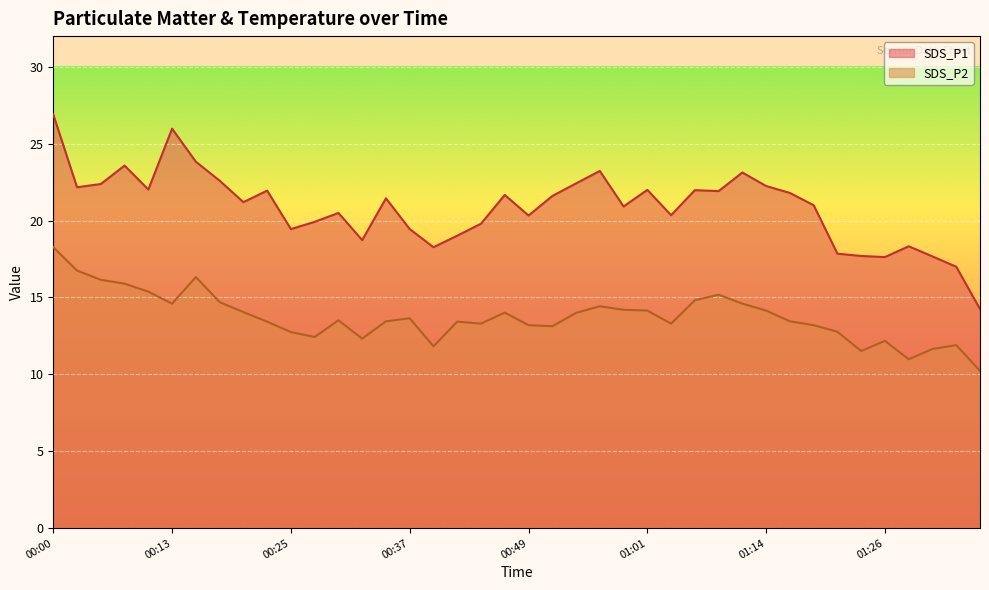

At how many categories does at least one series exceed 19?

31